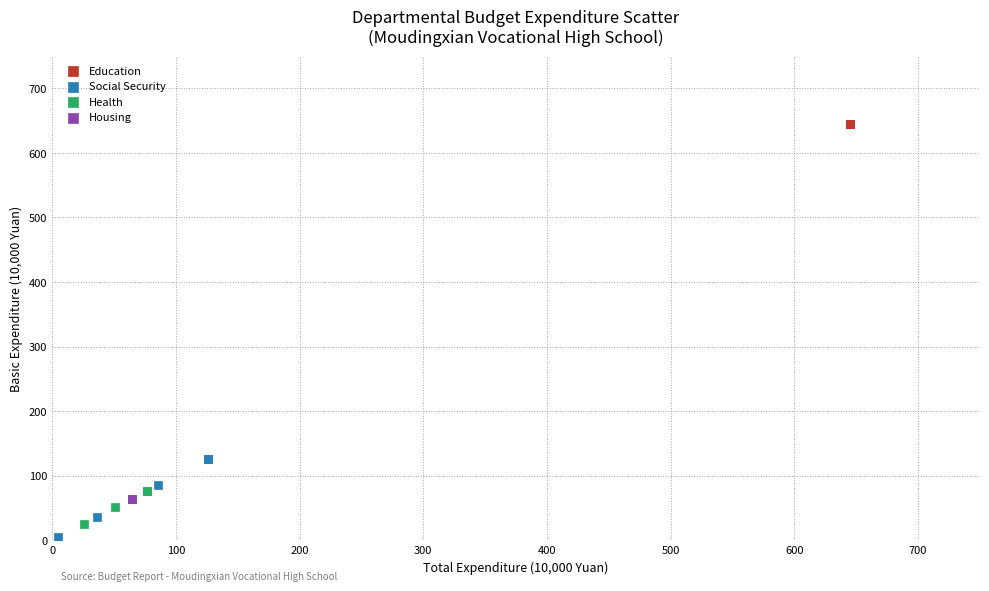

Which series contains the highest Y value?

Education